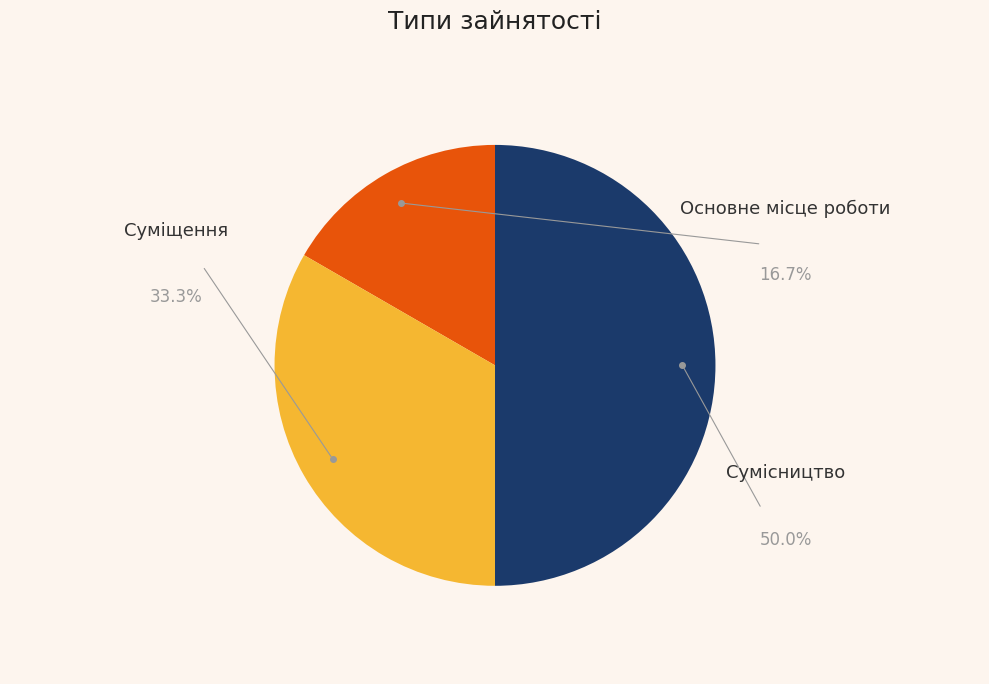

Does any single category account for the majority?

No